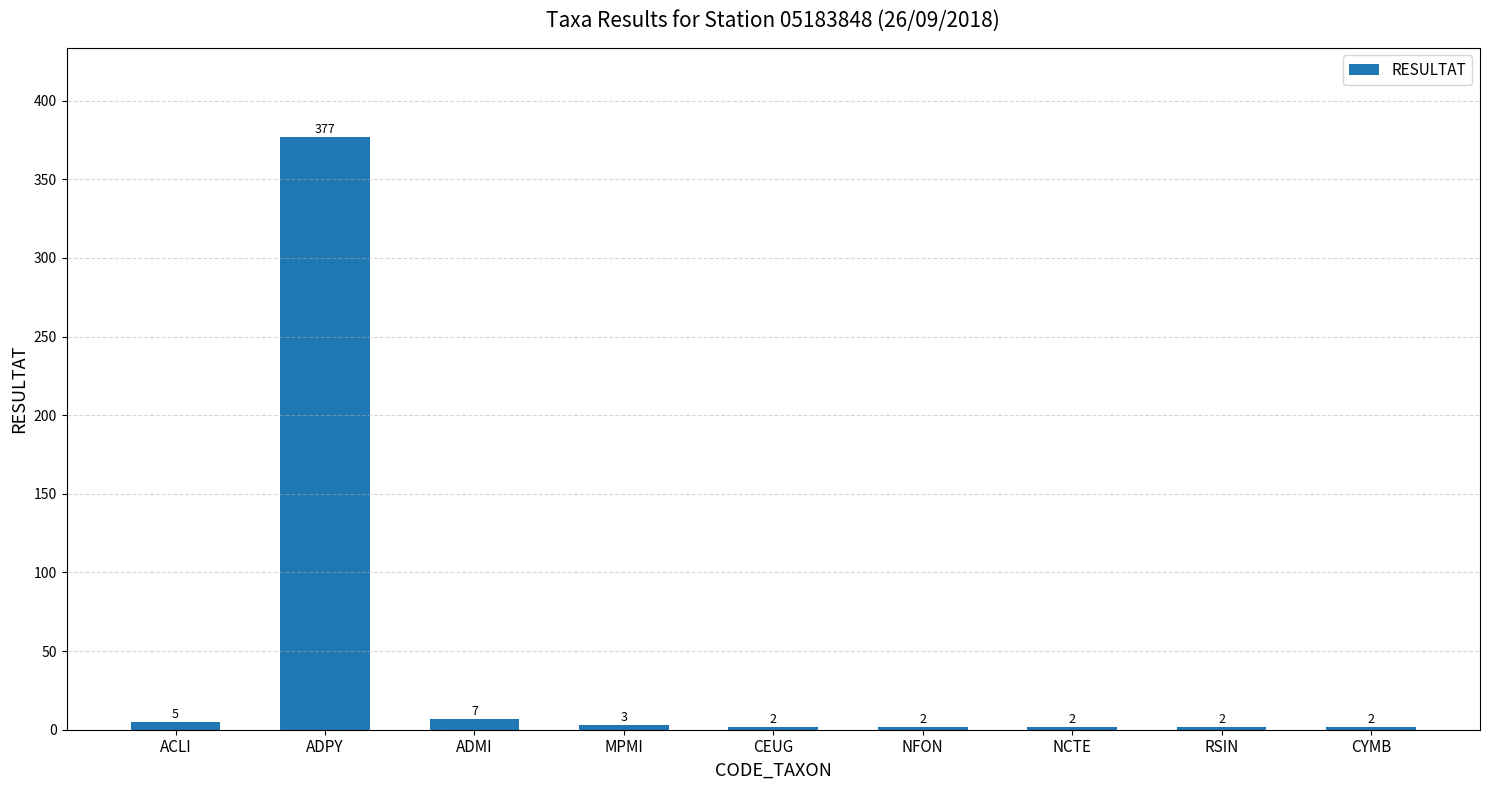

What position from the right is RSIN?

2